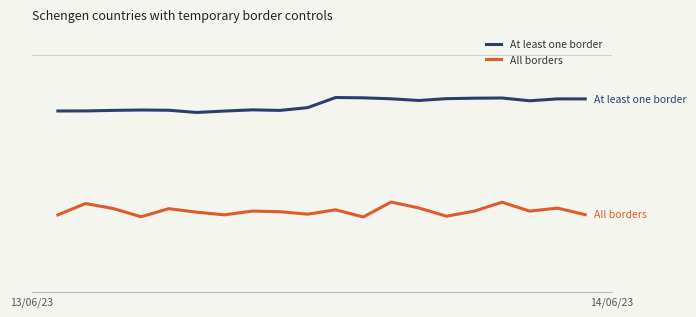

True or false: All borders and At least one border intersect in this chart.

False